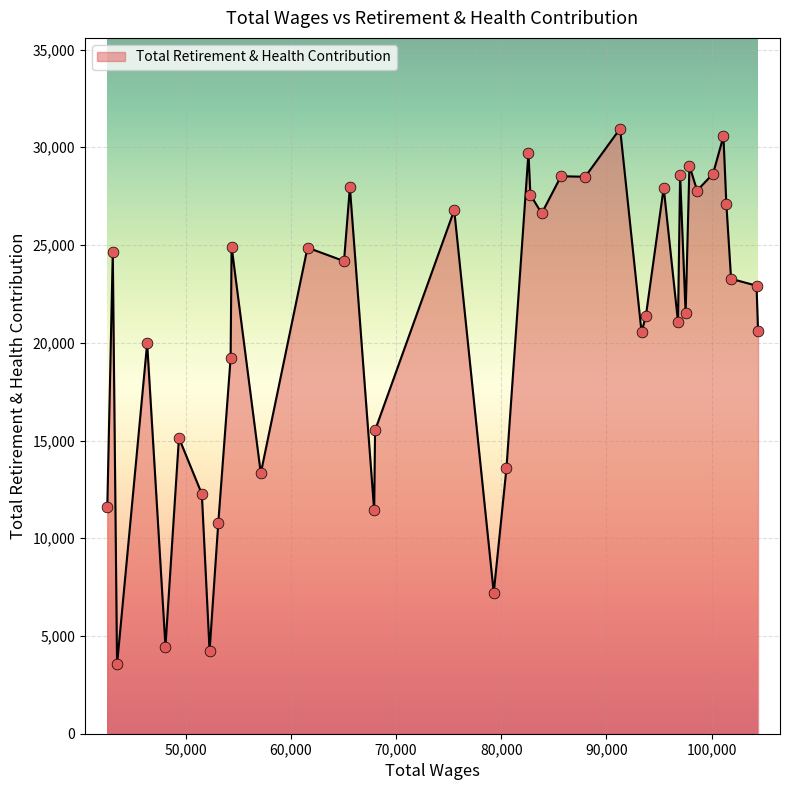

What is the difference between the maximum and minimum values?

27410